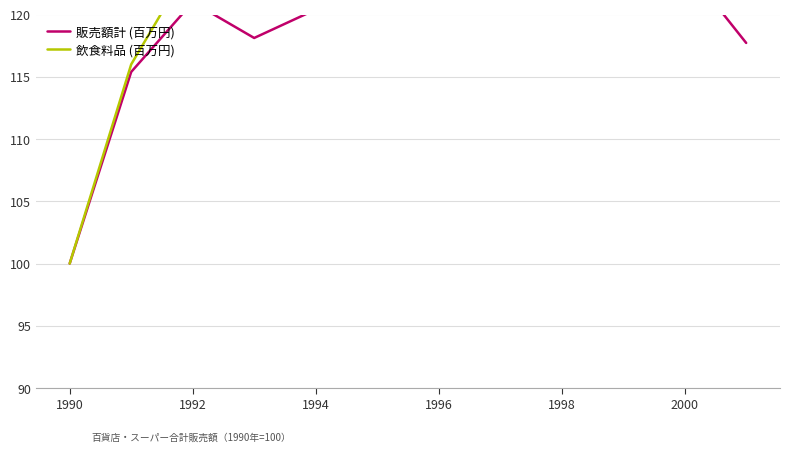

What is the smallest value displayed?

100.0